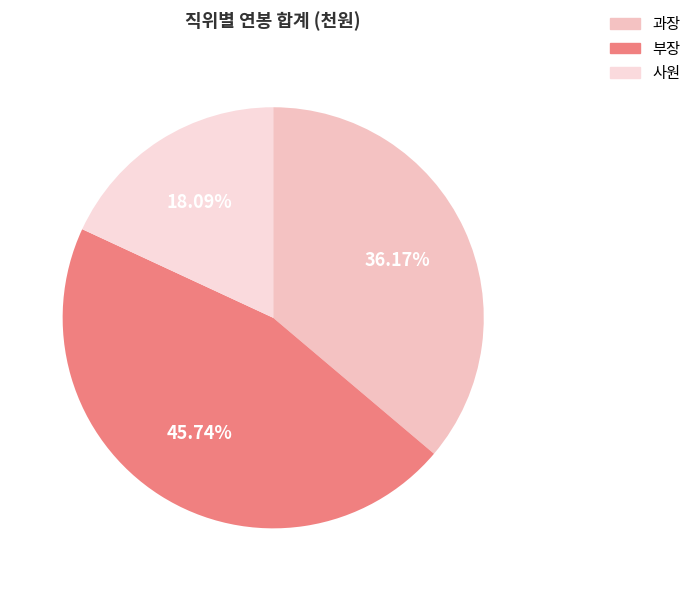

To the nearest percent, what portion does 부장 represent?

46%